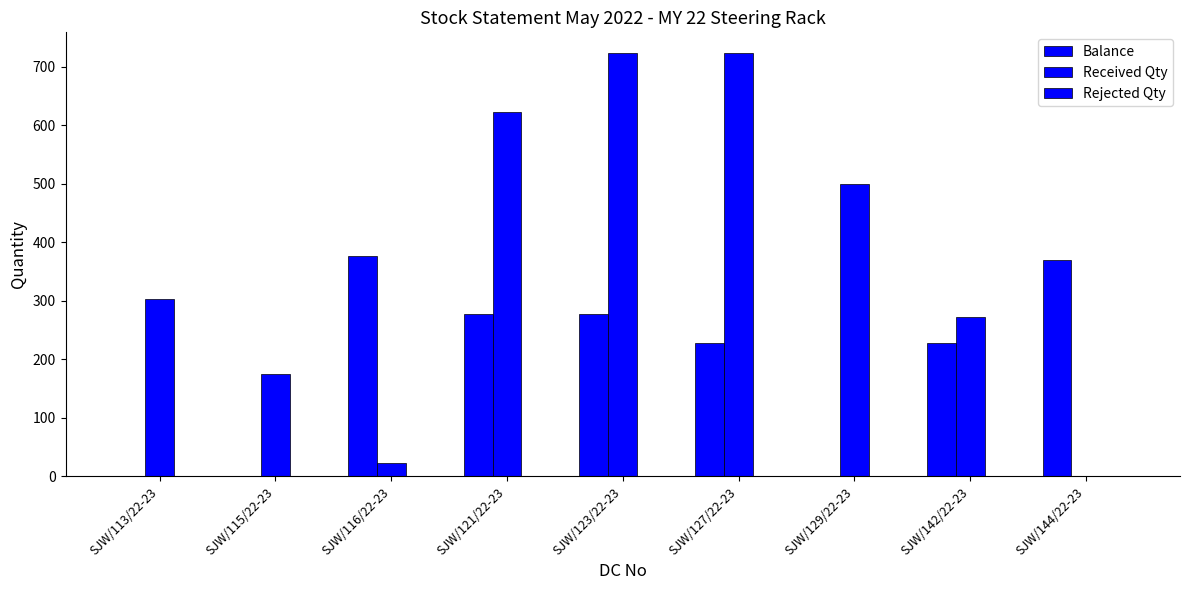

Count the number of data series in this chart.

2